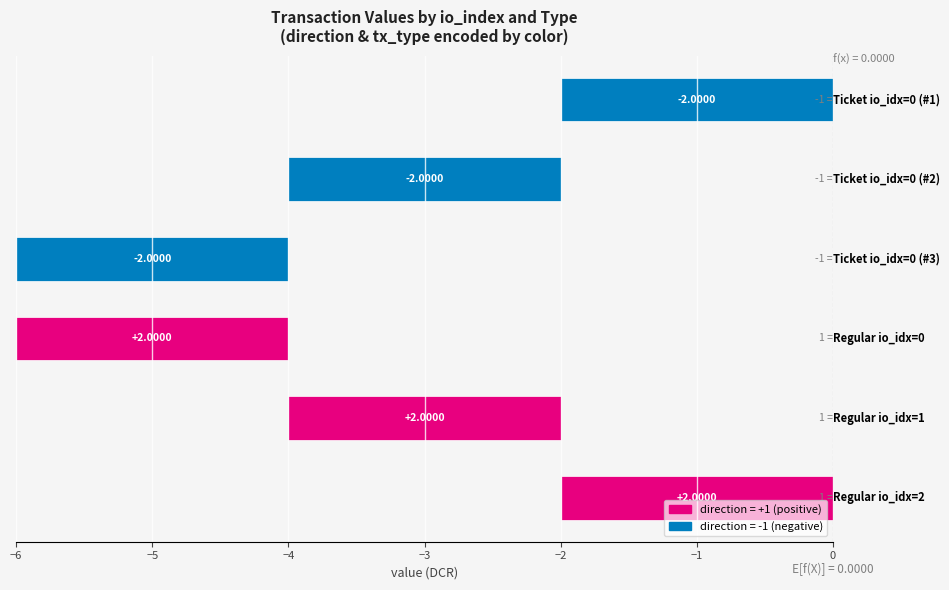

What is the difference between the direction values at 0 and 1?

2.0